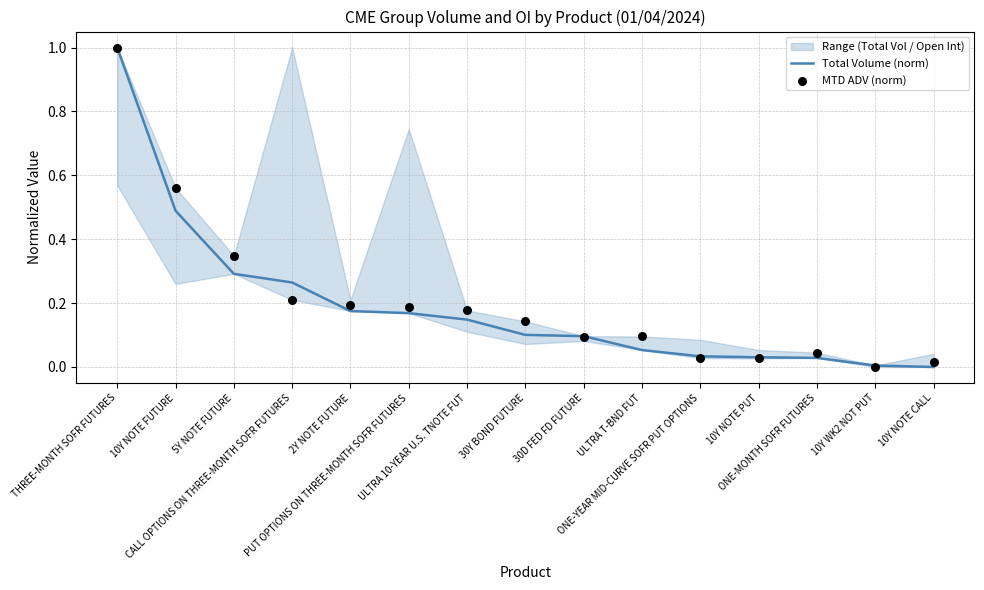

Is the value of MTD ADV (norm) at PUT OPTIONS ON THREE-MONTH SOFR FUTURES greater than the value of Total Volume (norm) at 5Y NOTE FUTURE?

No